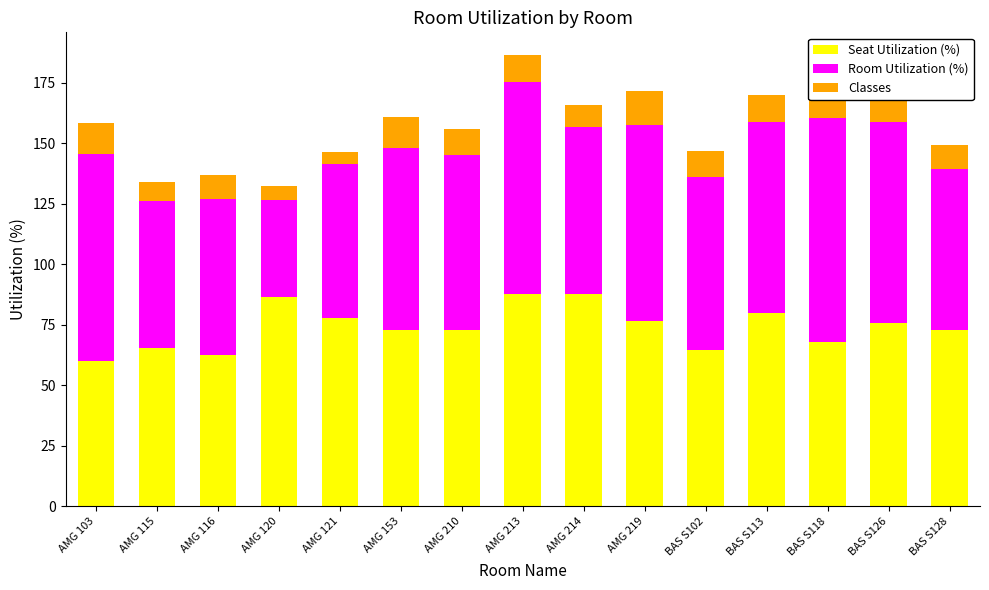

Are the bars grouped side by side (vs. stacked)?

No